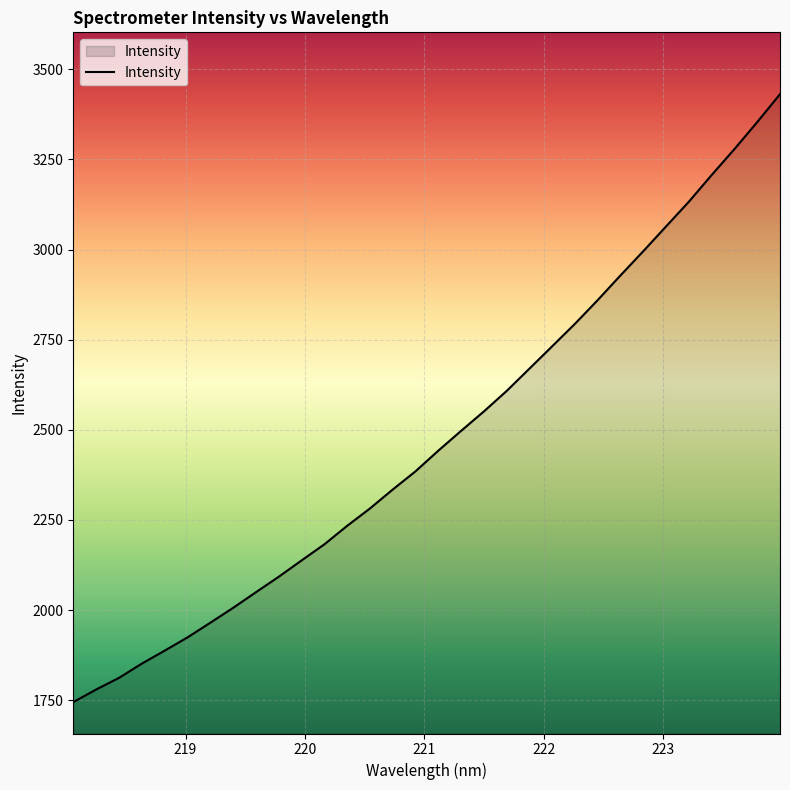

What is the difference between the maximum and minimum values?

1686.2